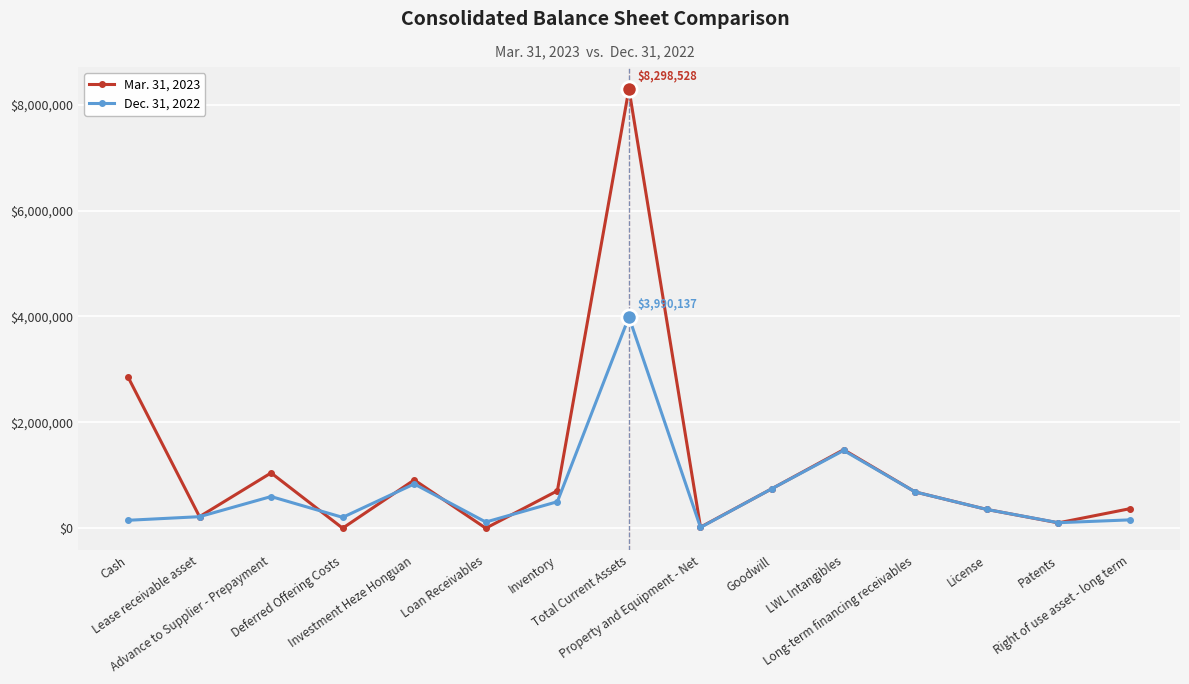

Rank the series by their maximum value, from highest to lowest.

Mar. 31, 2023, Dec. 31, 2022